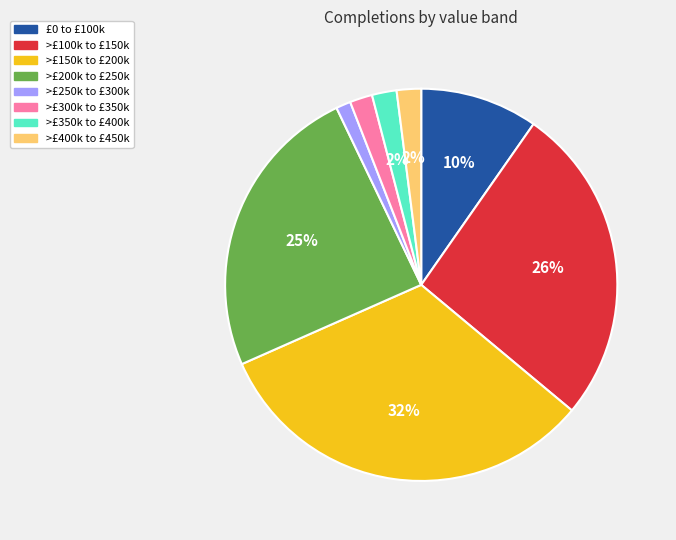

Does any single category account for the majority?

No